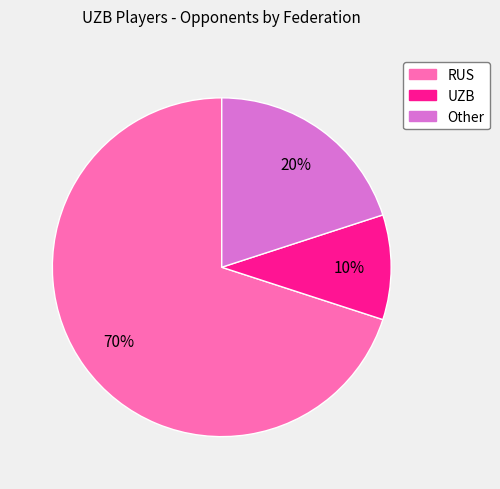

How many segments does this pie chart have?

3